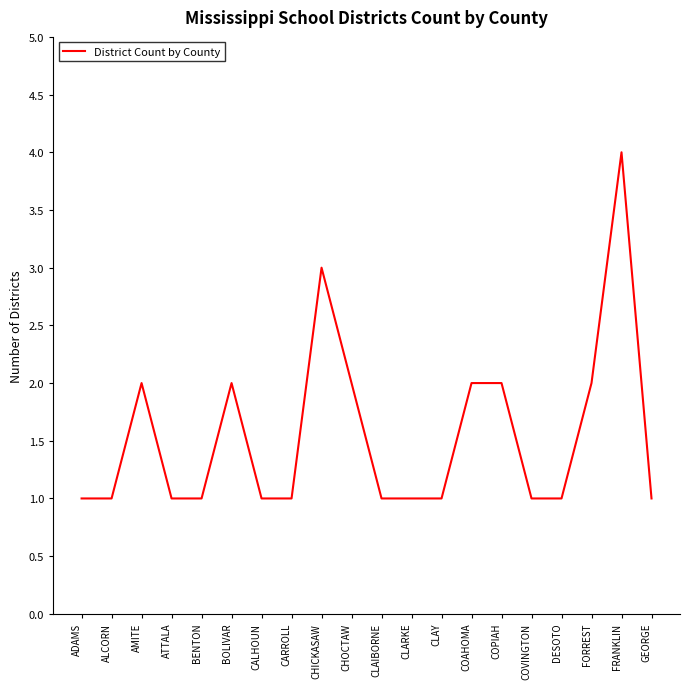

What is the smallest value displayed?

1